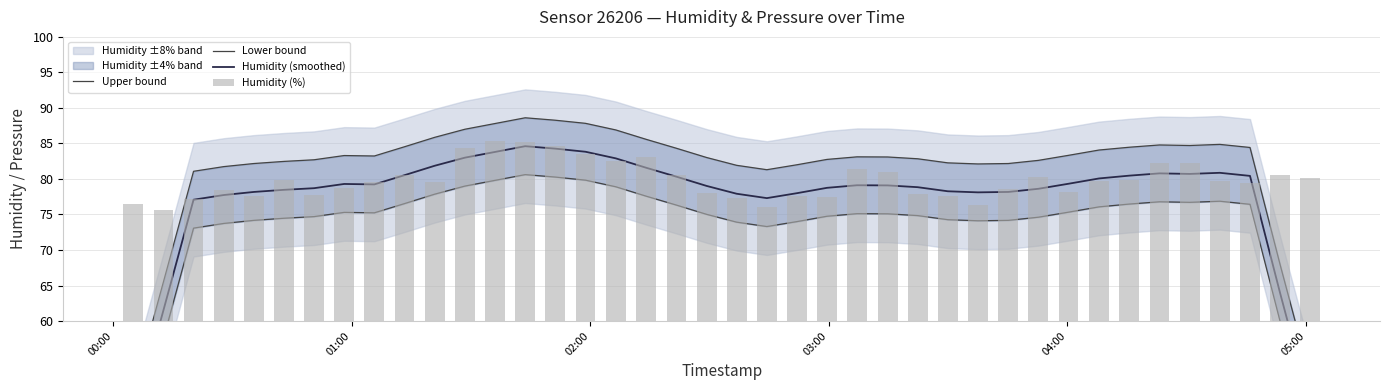

What is the lowest value of the Upper bound series?

49.9